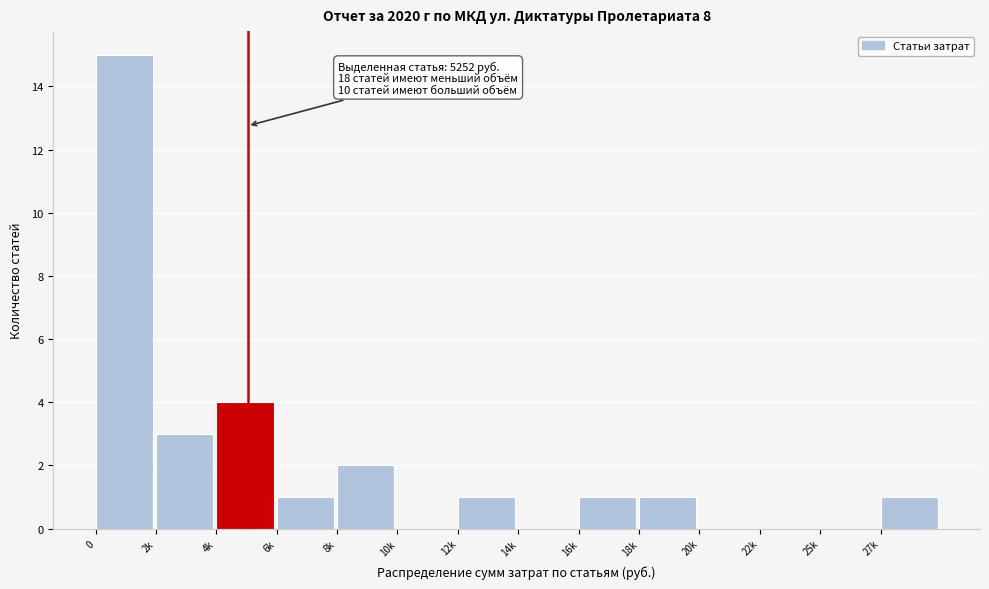

Reading left to right, extract all data points from this chart.

0=15	2k=3	4k=4	6k=1	8k=2	10k=0	12k=1	14k=0	16k=1	18k=1	20k=0	22k=0	25k=0	27k=1